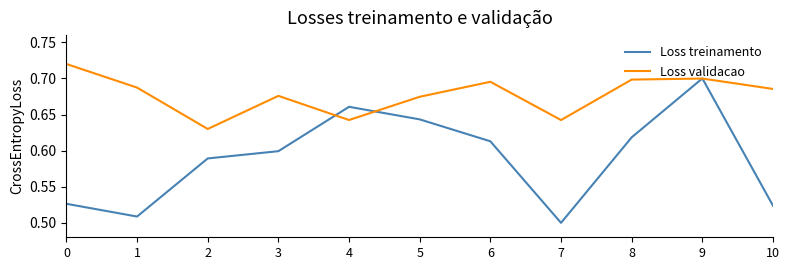

What is the total value across all series at 2?

1.2